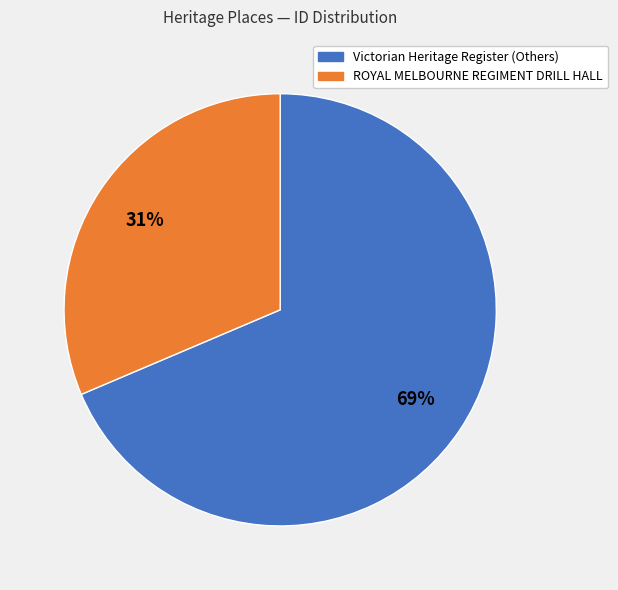

Is there a majority slice in this chart?

Yes